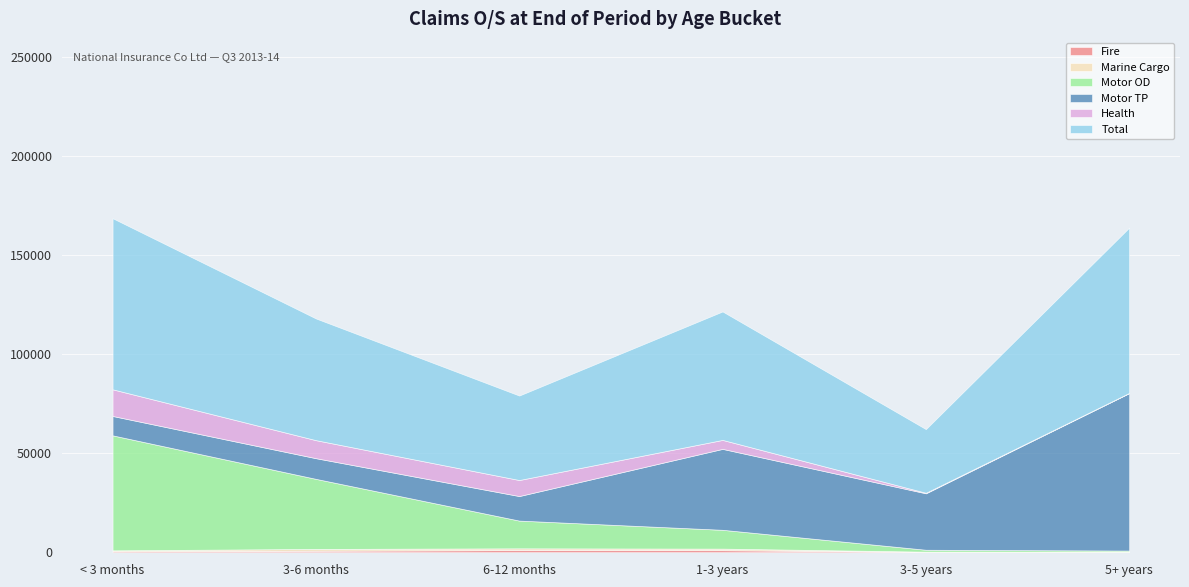

Which series ends up on top after the final intersection of Motor TP and Health?

Motor TP